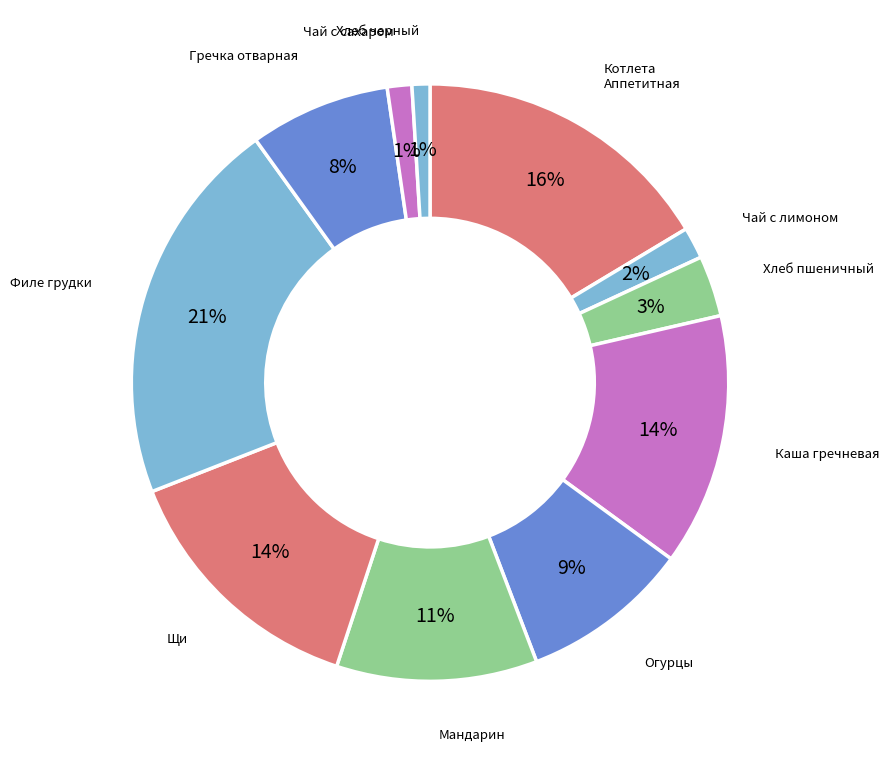

What is the smallest slice in the pie chart?

Хлеб черный